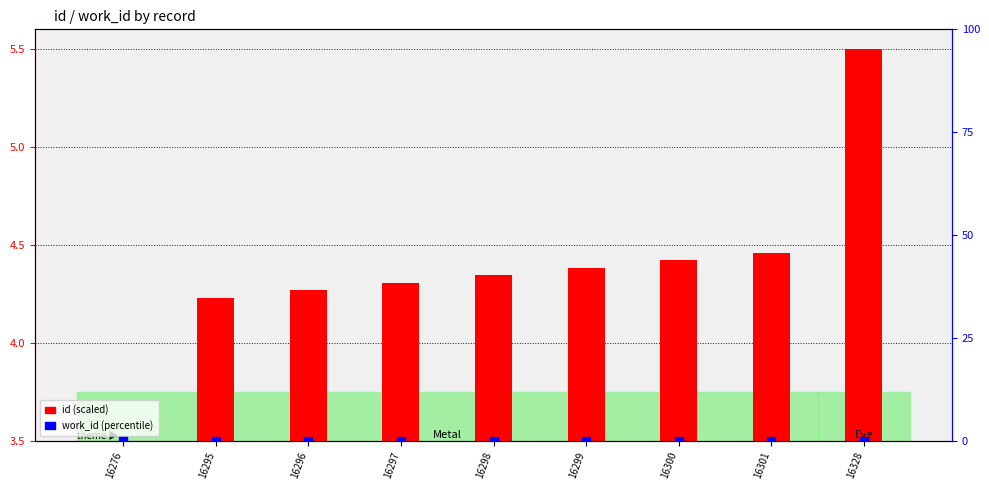

Which series has the largest total across all categories?

id (scaled)